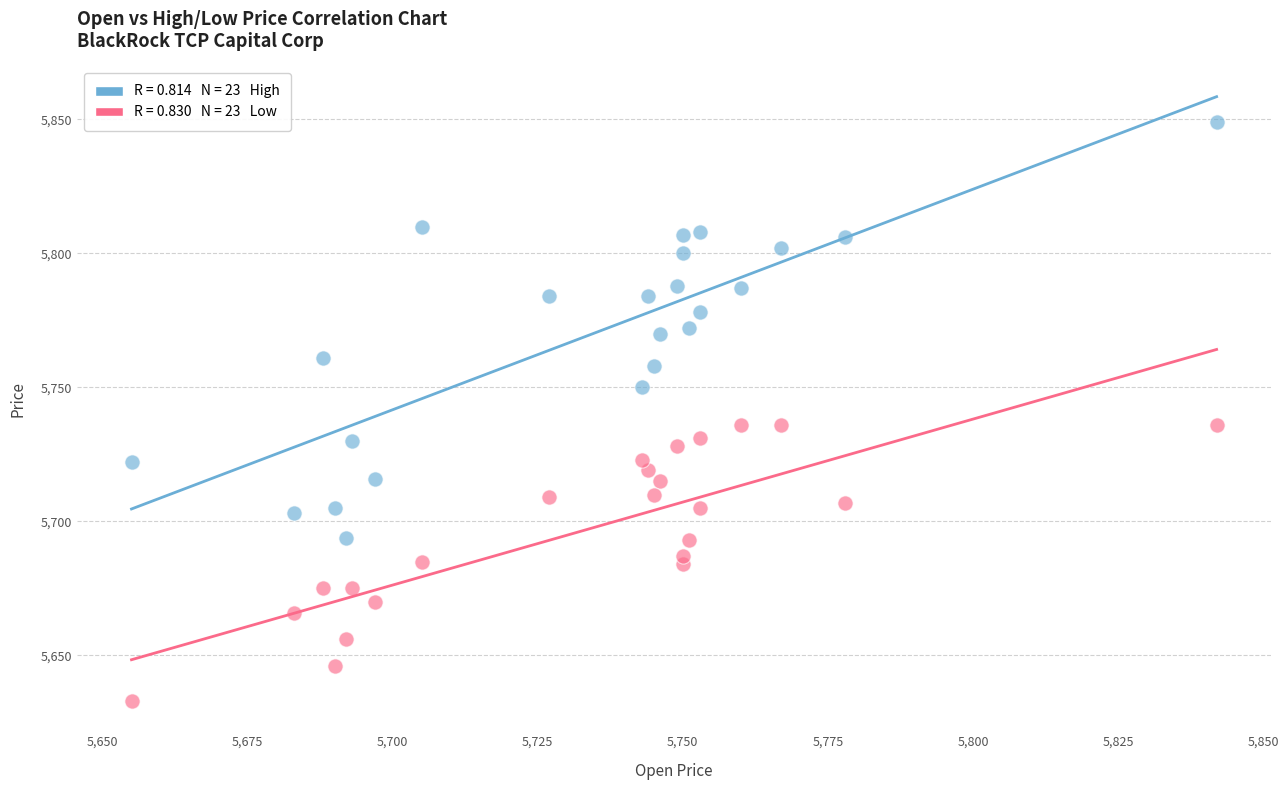

Across all data points, what is the range of Y values (max minus min)?

216